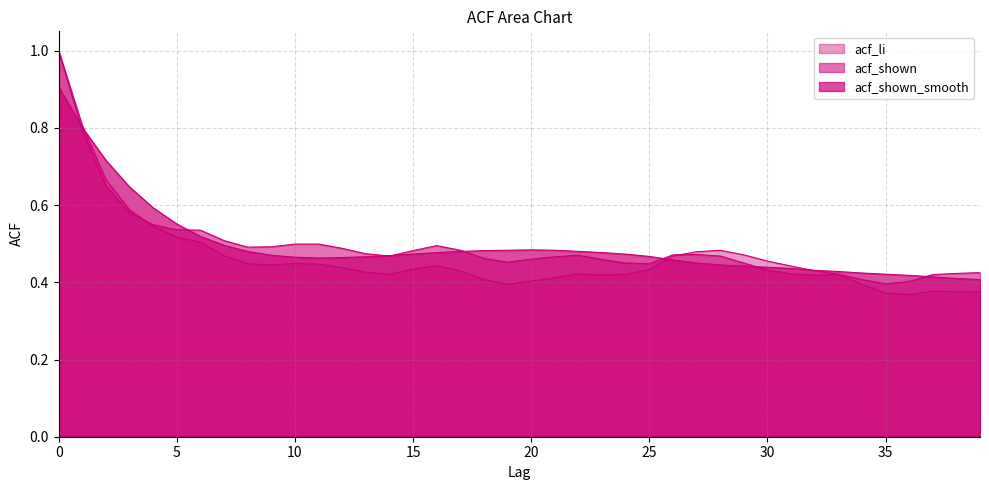

Between which two adjacent categories do acf_shown_smooth and acf_li first intersect?

1 and 2